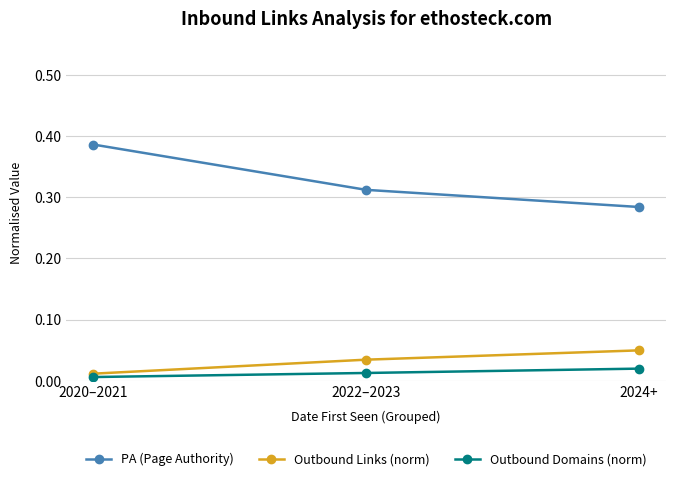

Between 2020–2021 and 2024+, which series saw the biggest shift?

PA (Page Authority)